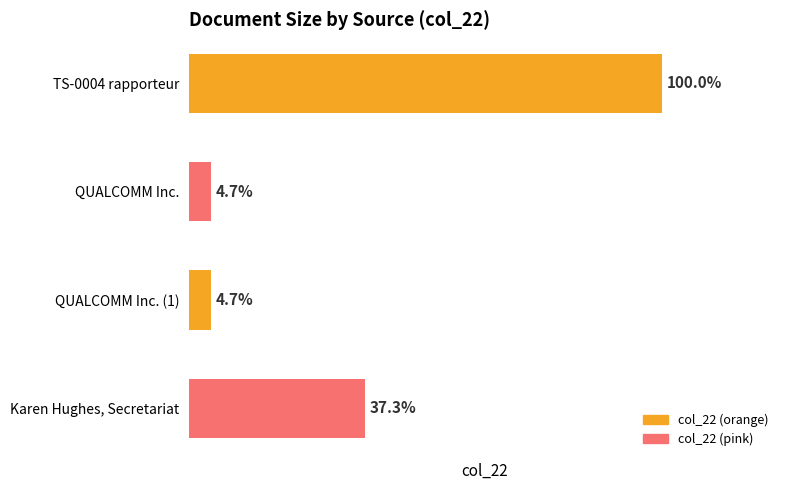

Does the chart contain any negative values?

No